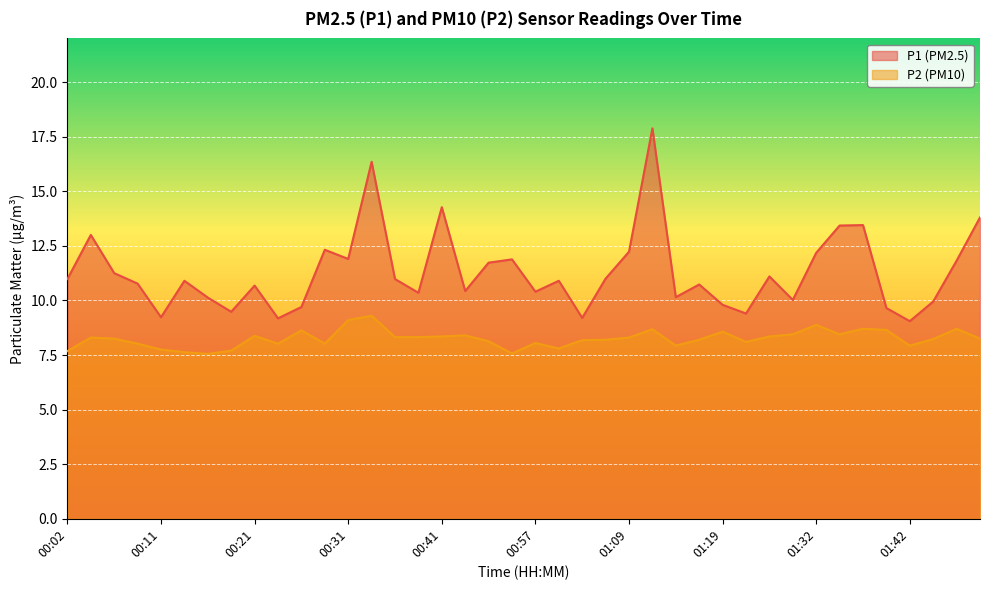

Reading left to right, extract all data points from this chart.

P1: 00:02=11.0	00:04=13.0	00:07=11.2	00:09=10.8	00:11=9.2	00:14=10.9	00:16=10.1	00:19=9.5	00:21=10.7	00:24=9.2	00:26=9.7	00:29=12.3	00:31=11.9	00:34=16.4	00:36=11.0	00:39=10.3	00:41=14.3	00:44=10.4	00:49=11.7	00:55=11.9	00:57=10.4	01:00=10.9	01:05=9.2	01:07=11.0	01:09=12.2	01:12=17.9	01:14=10.2	01:17=10.7	01:19=9.8	01:22=9.4	01:27=11.1	01:29=10.0	01:32=12.2	01:34=13.4	01:37=13.4	01:39=9.7	01:42=9.1	01:44=9.9	01:47=11.8	01:49=13.8
P2: 00:02=7.7	00:04=8.3	00:07=8.2	00:09=8.0	00:11=7.8	00:14=7.6	00:16=7.5	00:19=7.7	00:21=8.4	00:24=8.0	00:26=8.6	00:29=8.0	00:31=9.1	00:34=9.3	00:36=8.3	00:39=8.3	00:41=8.3	00:44=8.4	00:49=8.1	00:55=7.6	00:57=8.1	01:00=7.8	01:05=8.2	01:07=8.2	01:09=8.3	01:12=8.7	01:14=7.9	01:17=8.2	01:19=8.6	01:22=8.1	01:27=8.3	01:29=8.4	01:32=8.9	01:34=8.4	01:37=8.7	01:39=8.7	01:42=7.9	01:44=8.2	01:47=8.7	01:49=8.2